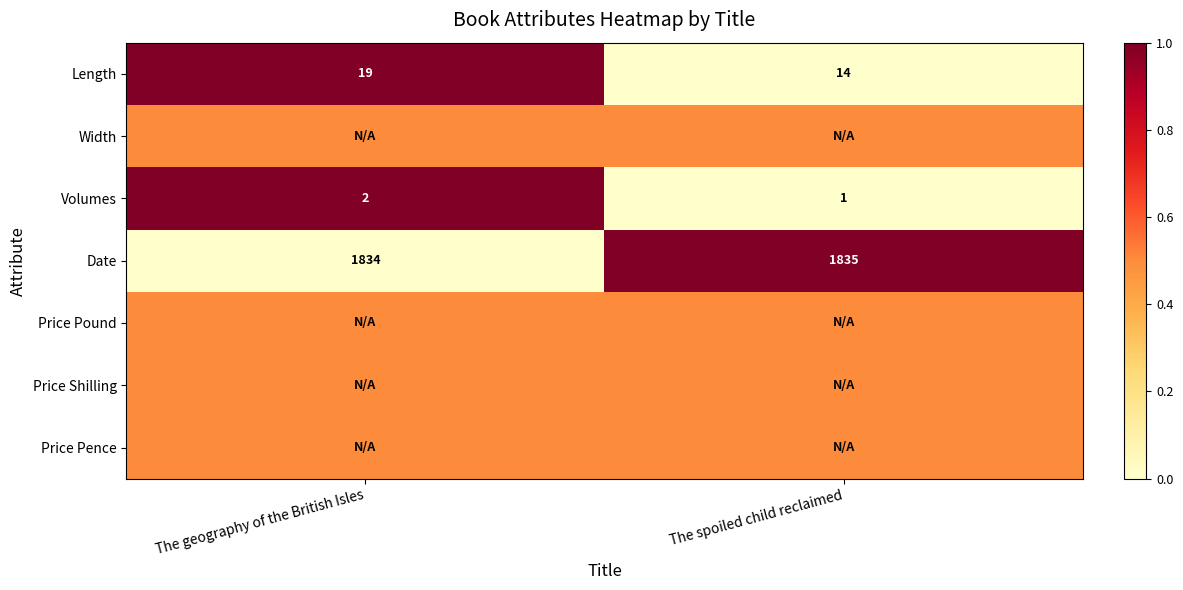

The value of Length at The geography of the British Isles is 19.0. True or false?

True